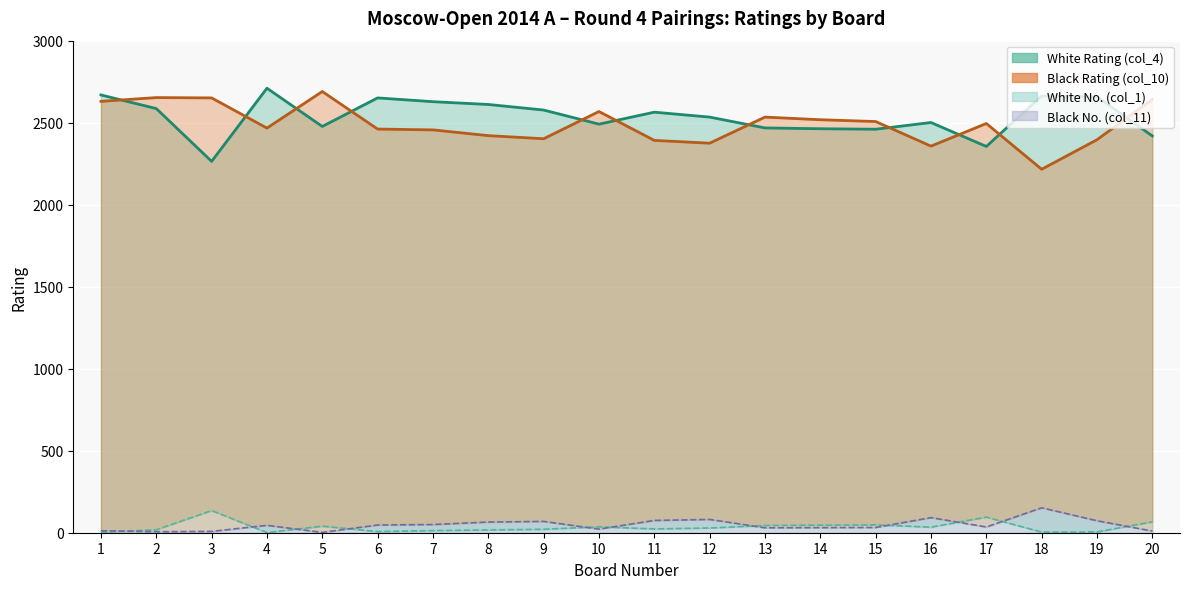

What is the value of the Black No. (col_11) point at the 15th from the left?

32